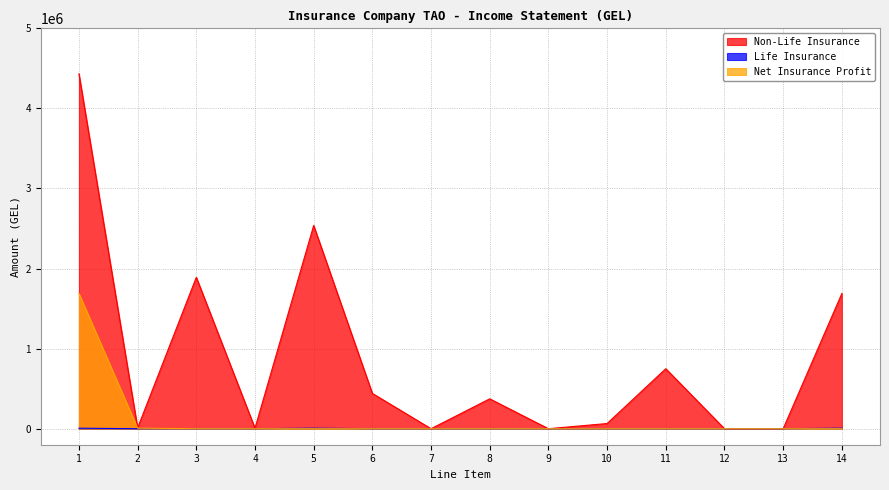

Reading left to right, list all the values displayed in this chart.

Non-Life Insurance: 4432124.1	9828.0	1890892.9	6462.3	2537865.5	440746.0	0.0	373287.1	0.0	64752.5	749280.6	0.0	0.0	1689037.3
Life Insurance: 6222.0	0.0	0.0	0.0	6521.4	0.0	0.0	0.0	0.0	0.0	0.0	0.0	0.0	6521.4
Net Insurance Profit: 1689037.3	6521.4	0.0	0.0	0.0	0.0	0.0	0.0	0.0	0.0	0.0	0.0	0.0	0.0